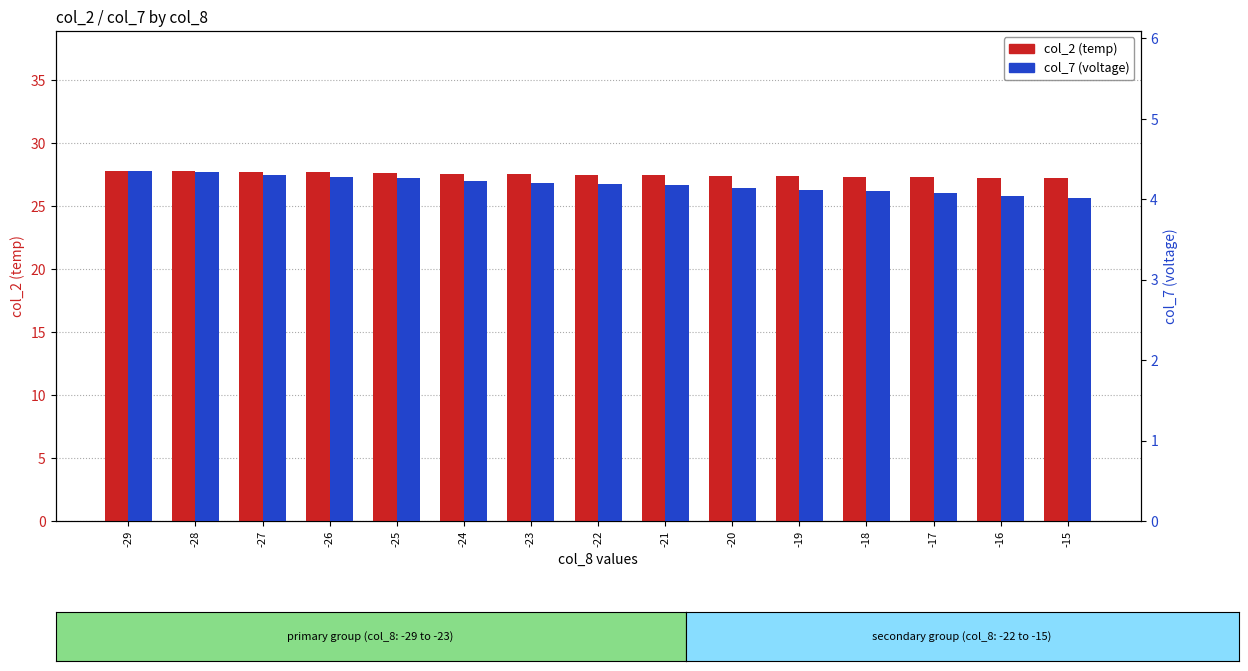

List the series in order of their peak value, highest first.

col_2 (temp), col_7 (voltage)